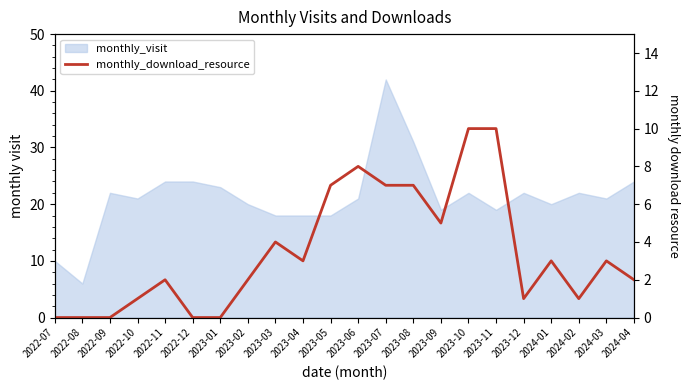

Reading left to right, extract all data points from this chart.

0	0	0	1	2	0	0	2	4	3	7	8	7	7	5	10	10	1	3	1	3	2